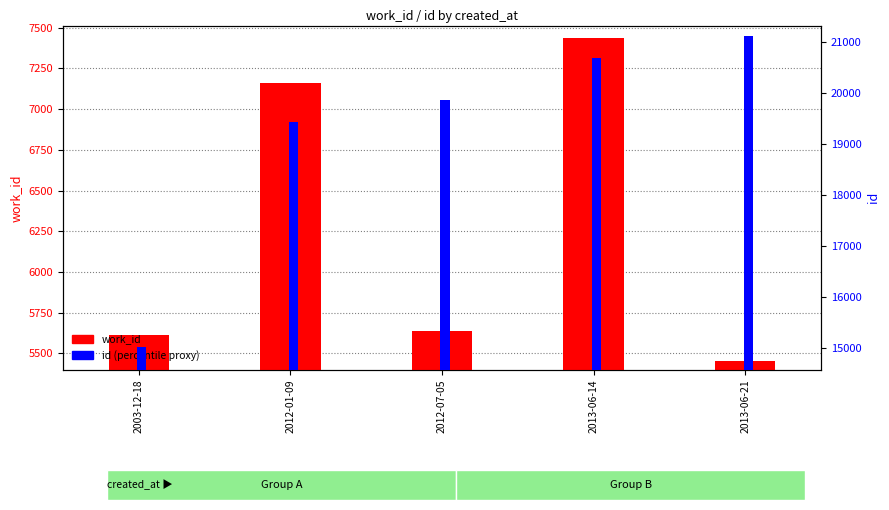

Rank the categories by id value from highest to lowest.

2013-06-21, 2013-06-14, 2012-07-05, 2012-01-09, 2003-12-18